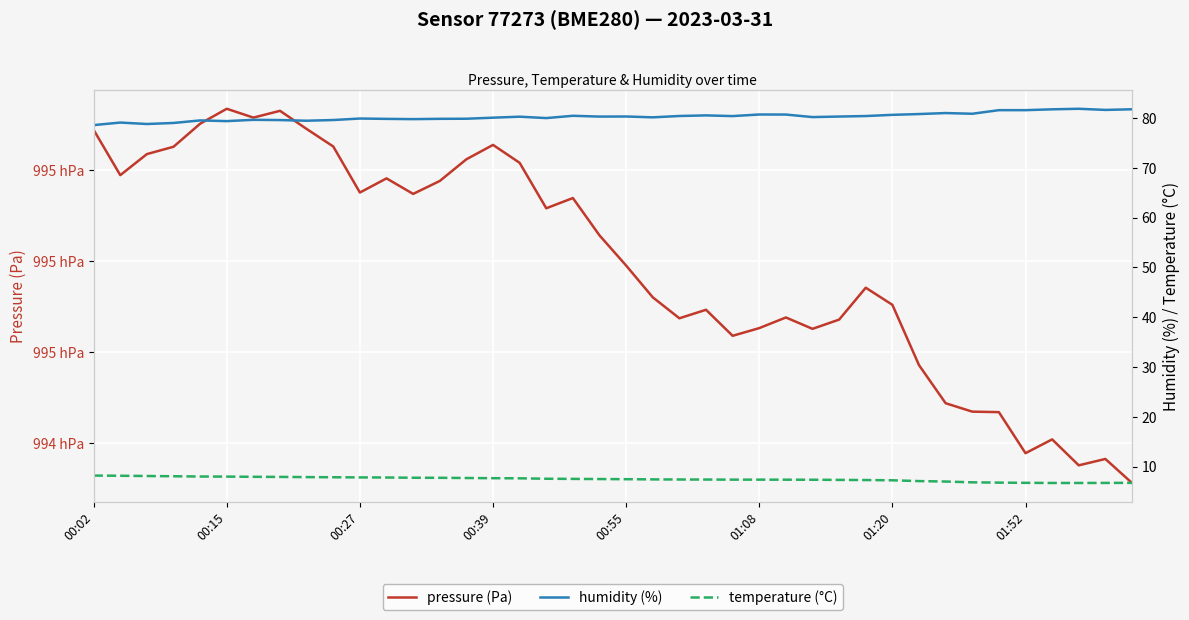

At how many categories does at least one series exceed 85269?

40